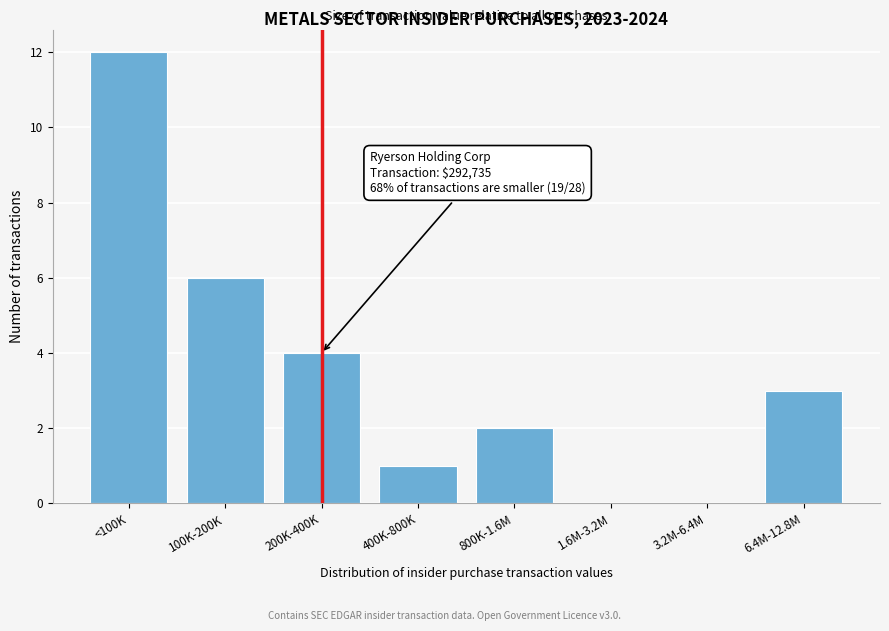

Reading left to right, extract all data points from this chart.

<100K=12	100K-200K=6	200K-400K=4	400K-800K=1	800K-1.6M=2	1.6M-3.2M=0	3.2M-6.4M=0	6.4M-12.8M=3